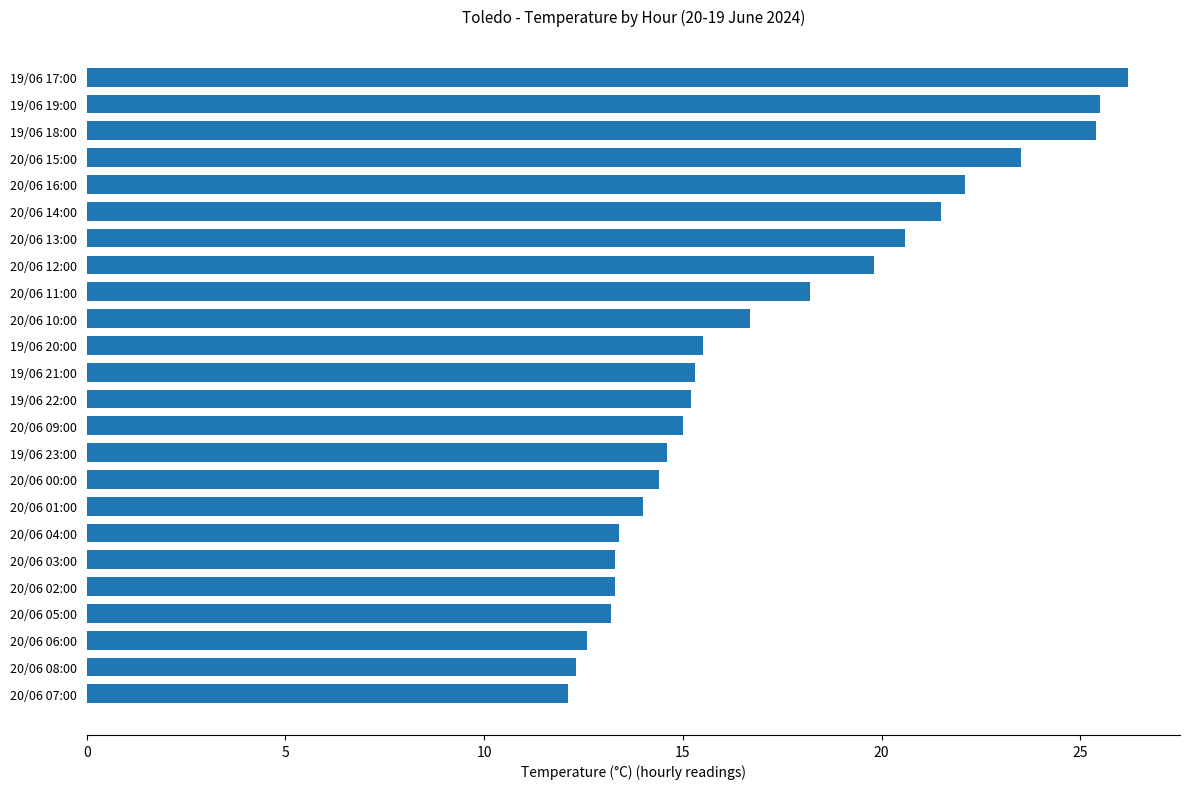

Which has a higher value, 20/06 05:00 or 20/06 08:00?

20/06 05:00